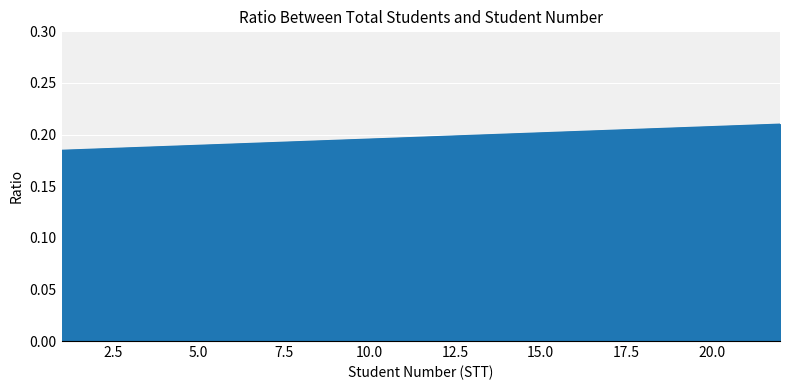

What is the average value?

0.2